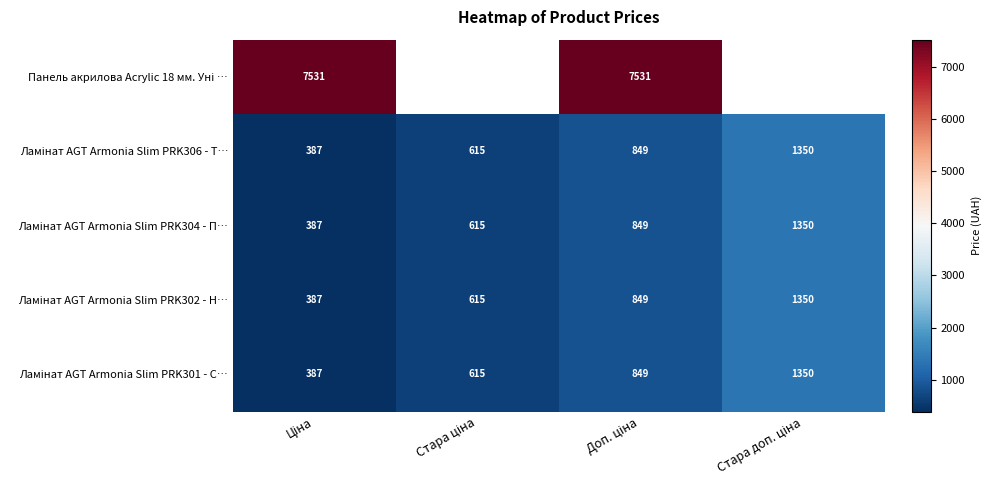

Which has a higher value, Стара ціна or Стара доп. ціна?

Стара доп. ціна